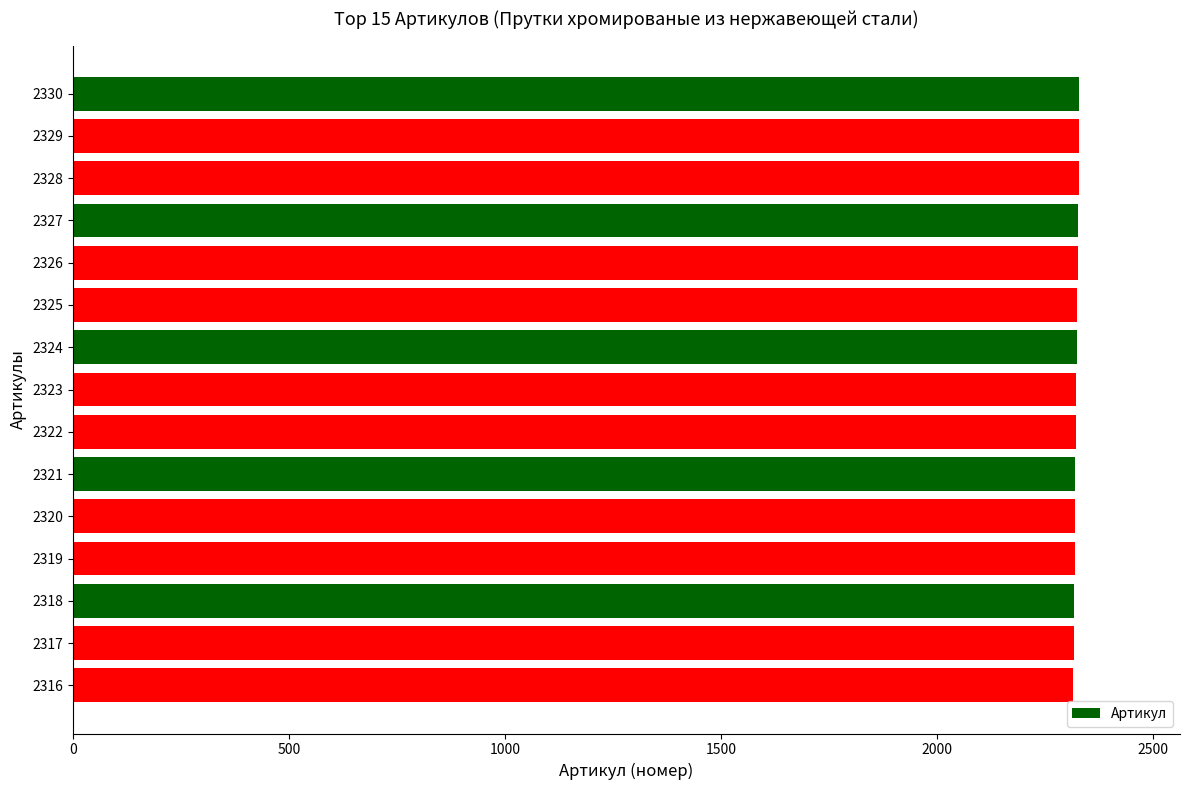

True or false: the data shows 2326 at 2326.

True